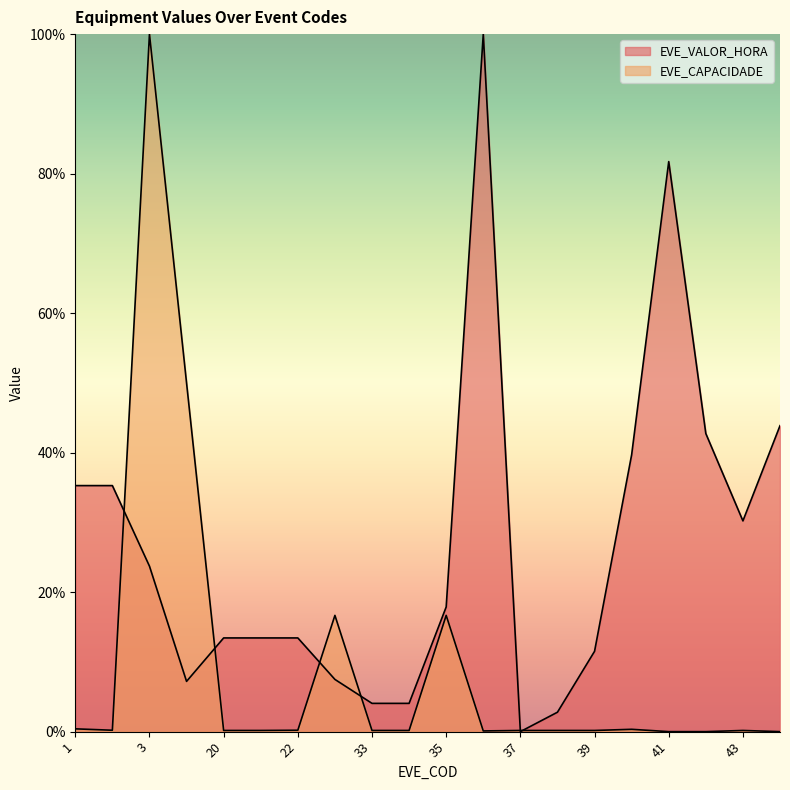

Which label corresponds to the largest value in the chart?

36